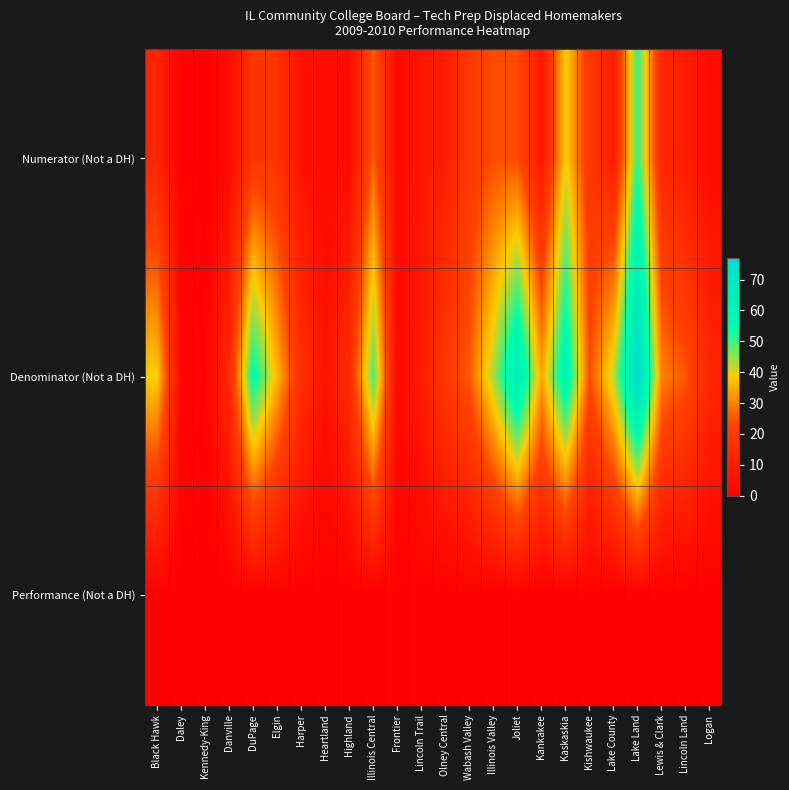

Which series has the largest total across all categories?

Denominator (Not a DH)